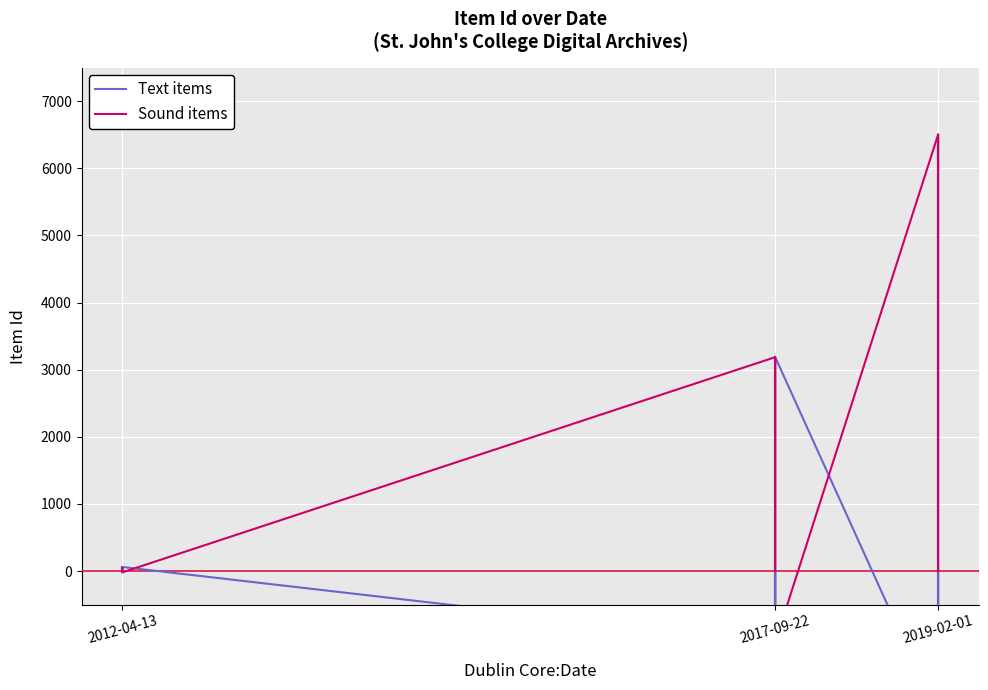

True or false: Text items has more than 2 interior local peaks.

False